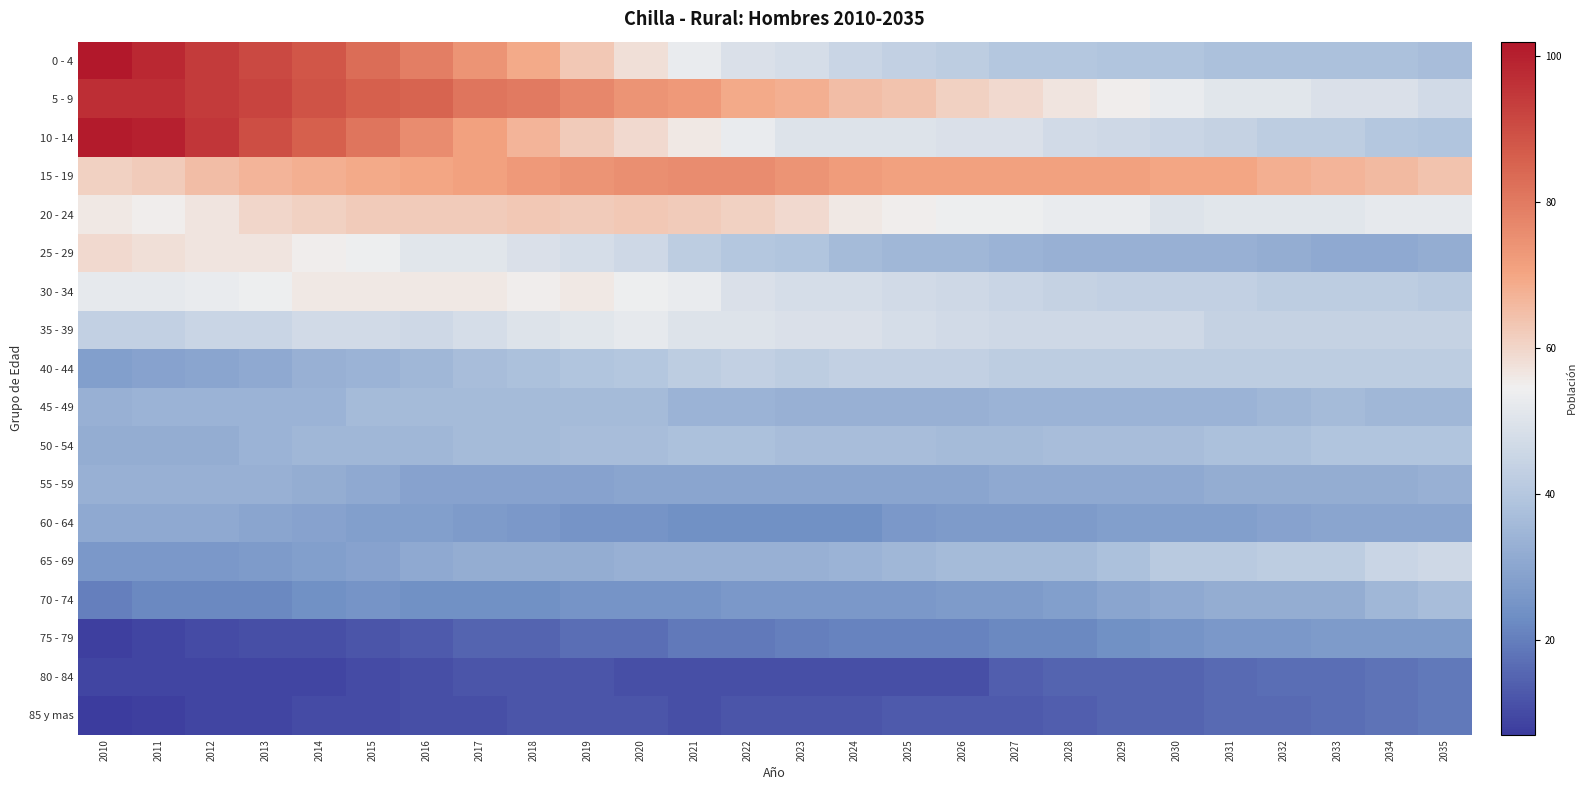

Between 2016 and 2018, which is larger?

2016